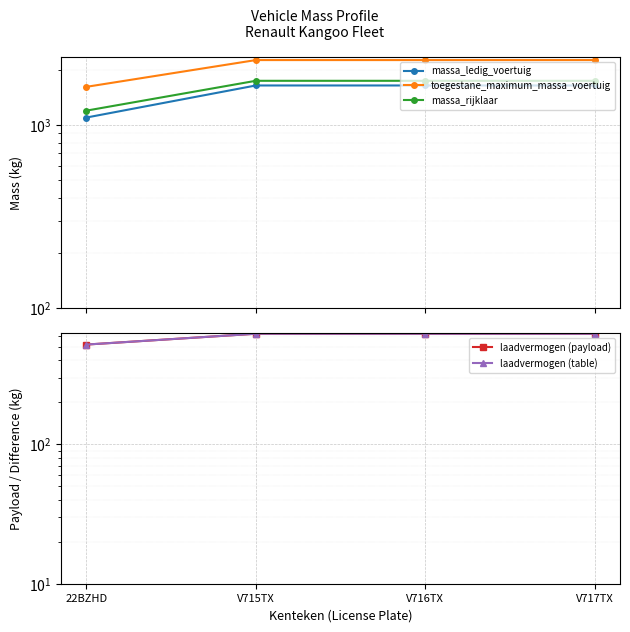

What are all the series names shown in the legend?

massa_ledig_voertuig, toegestane_maximum_massa_voertuig, massa_rijklaar, laadvermogen (payload), laadvermogen (table)